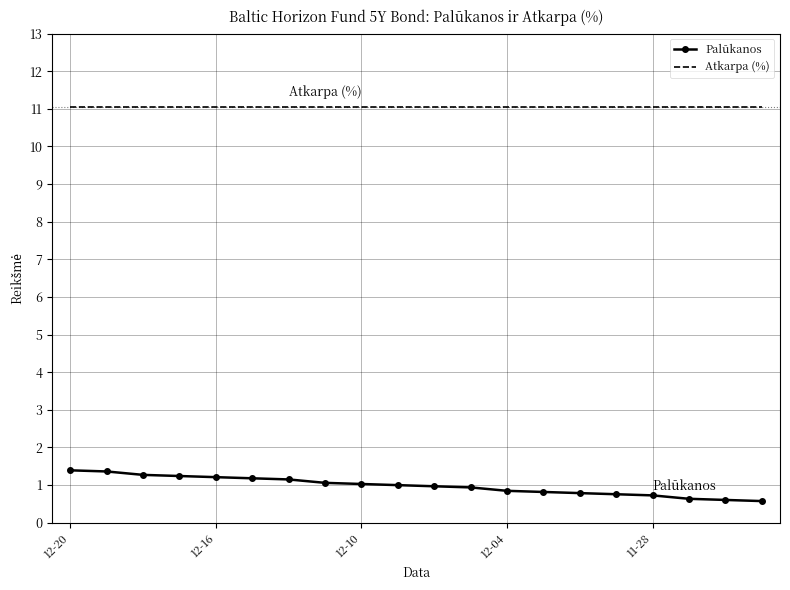

True or false: Palūkanos and Atkarpa (%) cross at least once.

False